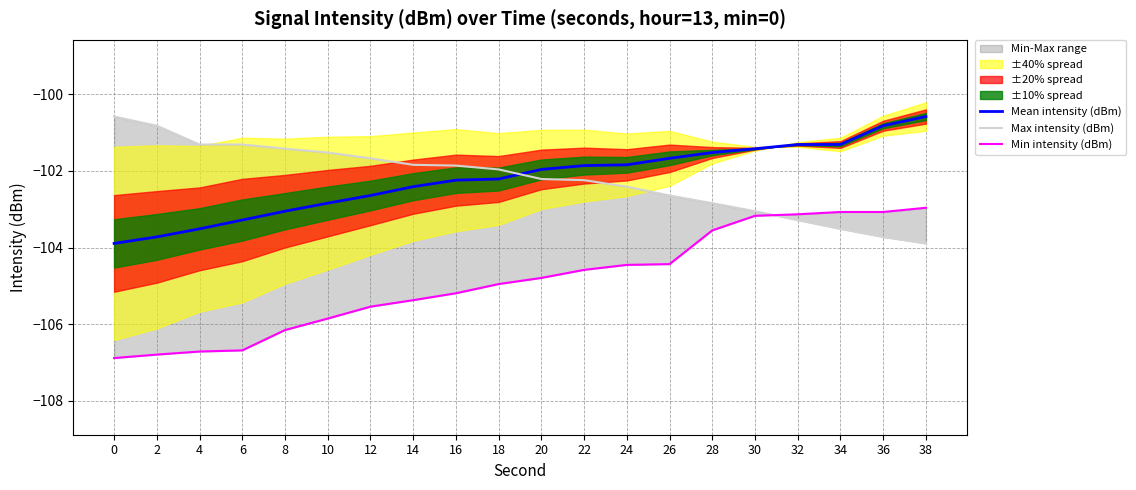

How many data points does each series have?

20